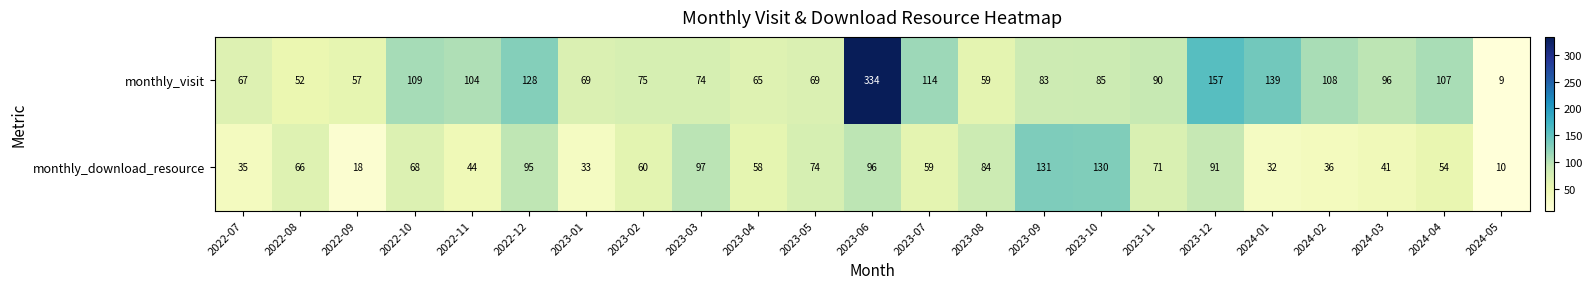

Rank the series by their average value, from lowest to highest.

monthly_download_resource, monthly_visit